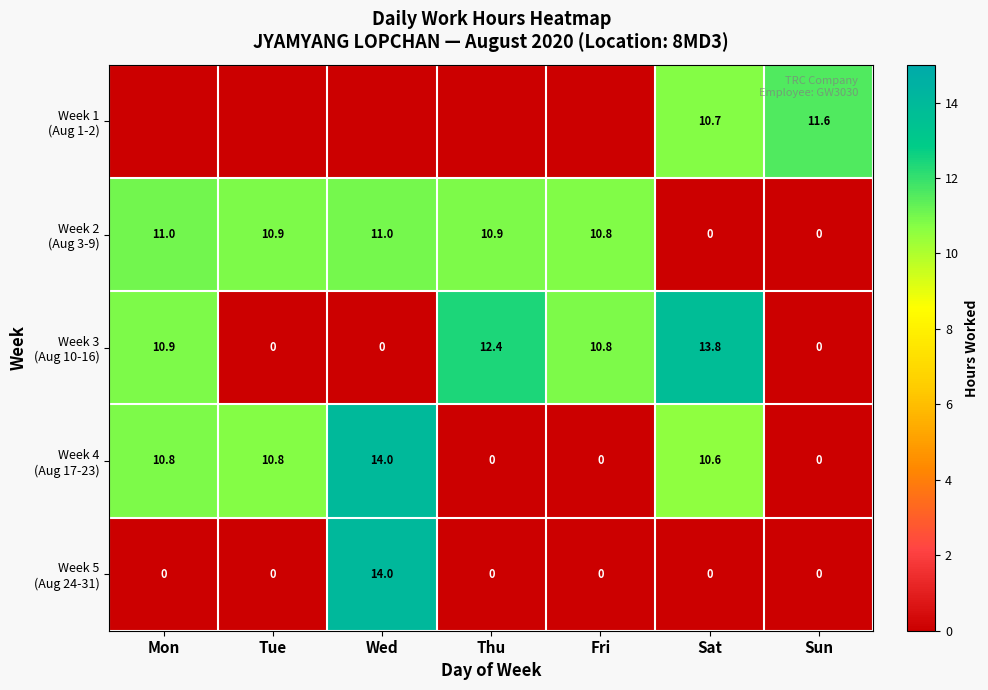

At which label does Week 2 (Aug 3-9) first exceed 10?

Mon